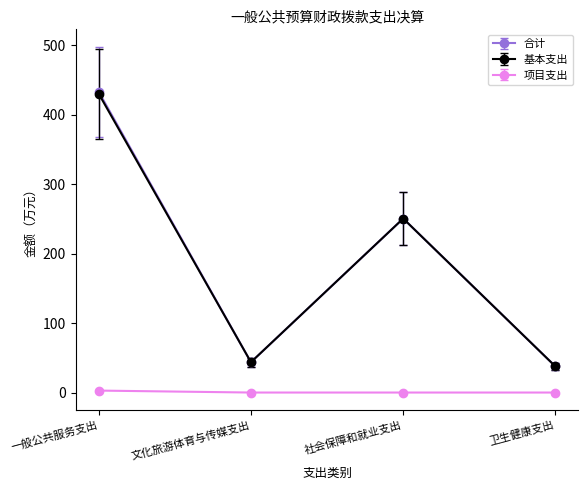

In 基本支出, how many points are higher than both neighbors (excluding endpoints)?

1